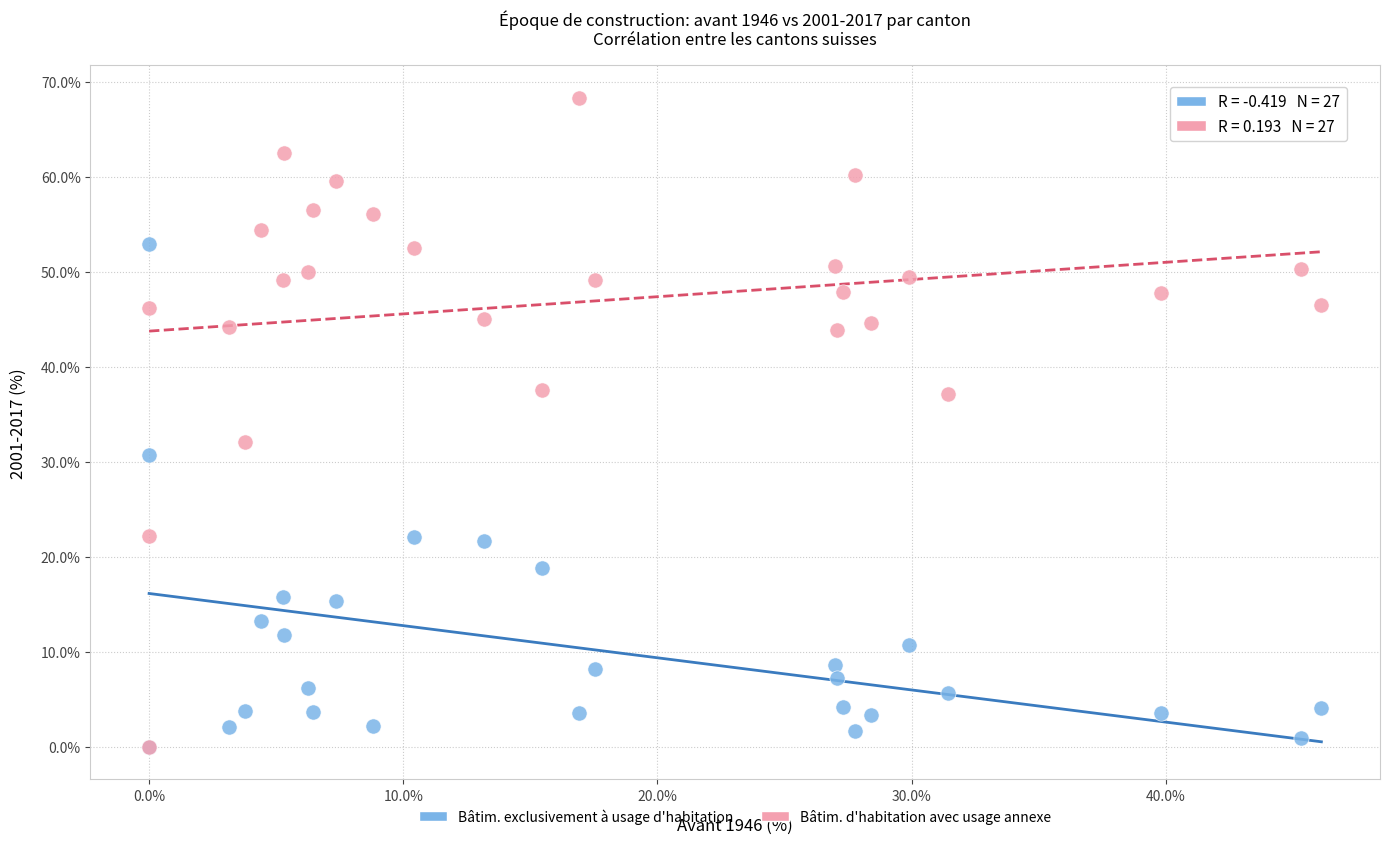

Across all series, what Y value is closest to 34?

32.1